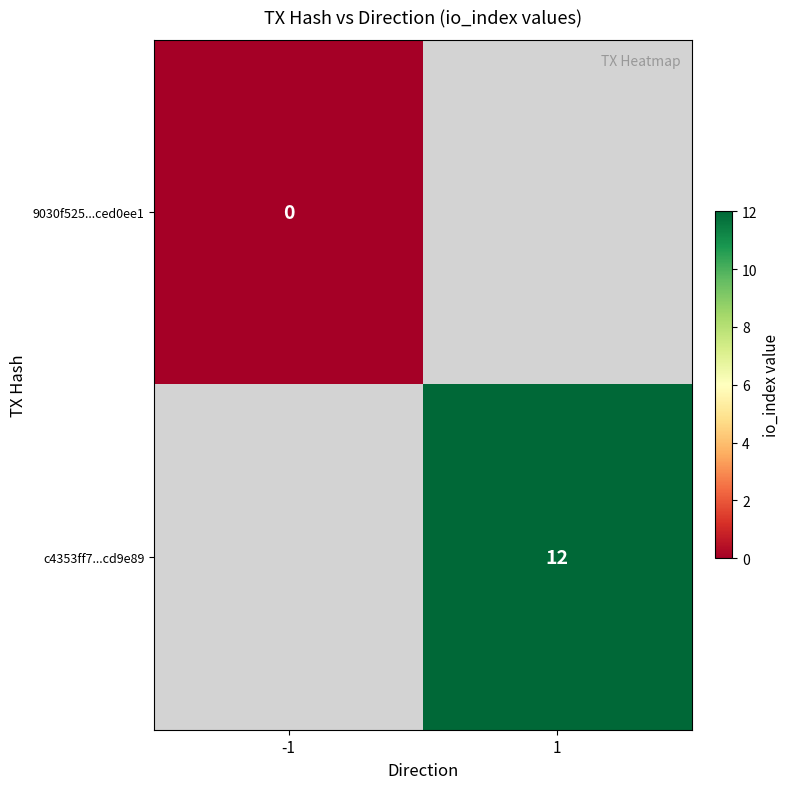

The c4353ff7...cd9e89 series shows 12 at 1. True or false?

True